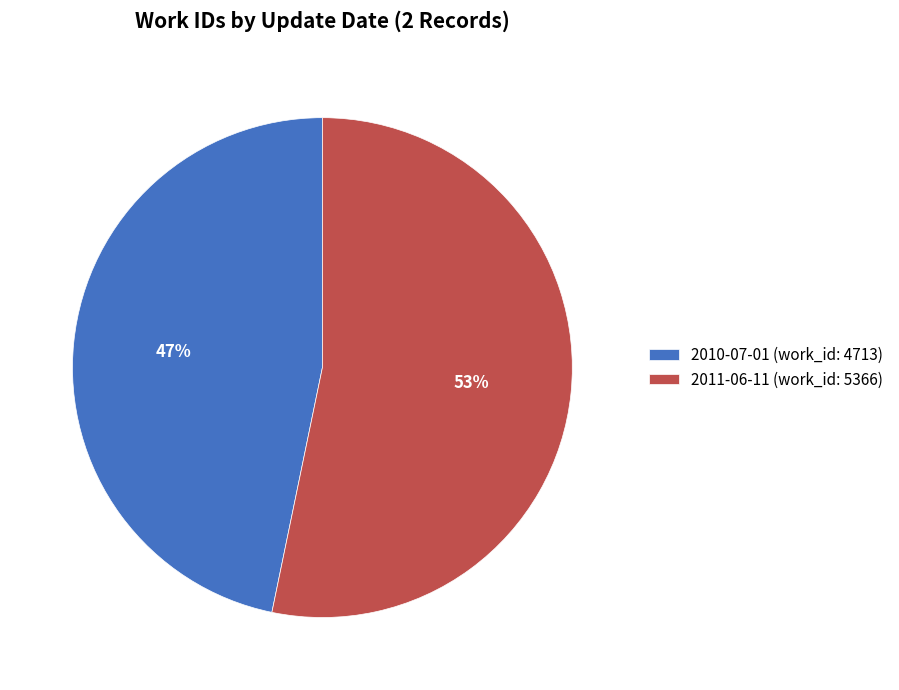

Which slice is the smallest?

2010-07-01 (work_id: 4713)